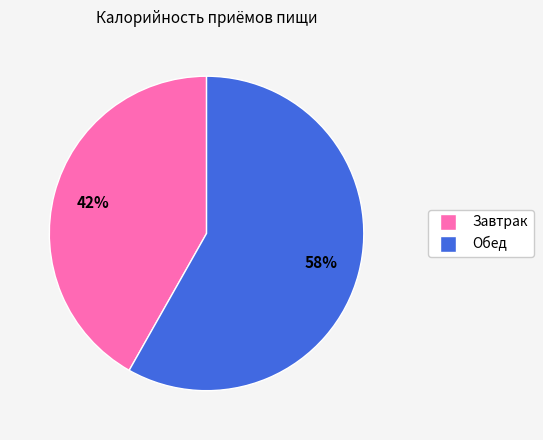

Approximately how many times larger is the value at Обед compared to Завтрак?

1.4